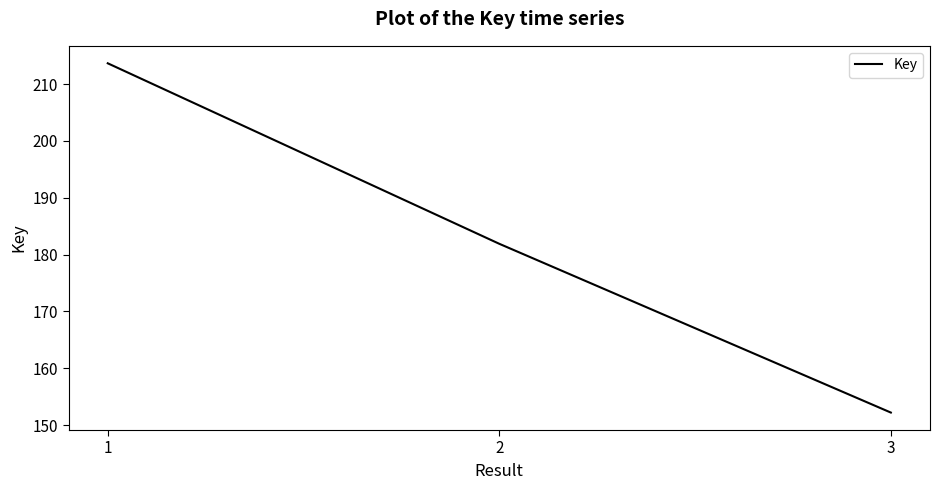

Does the chart display data point markers on the line(s)?

No